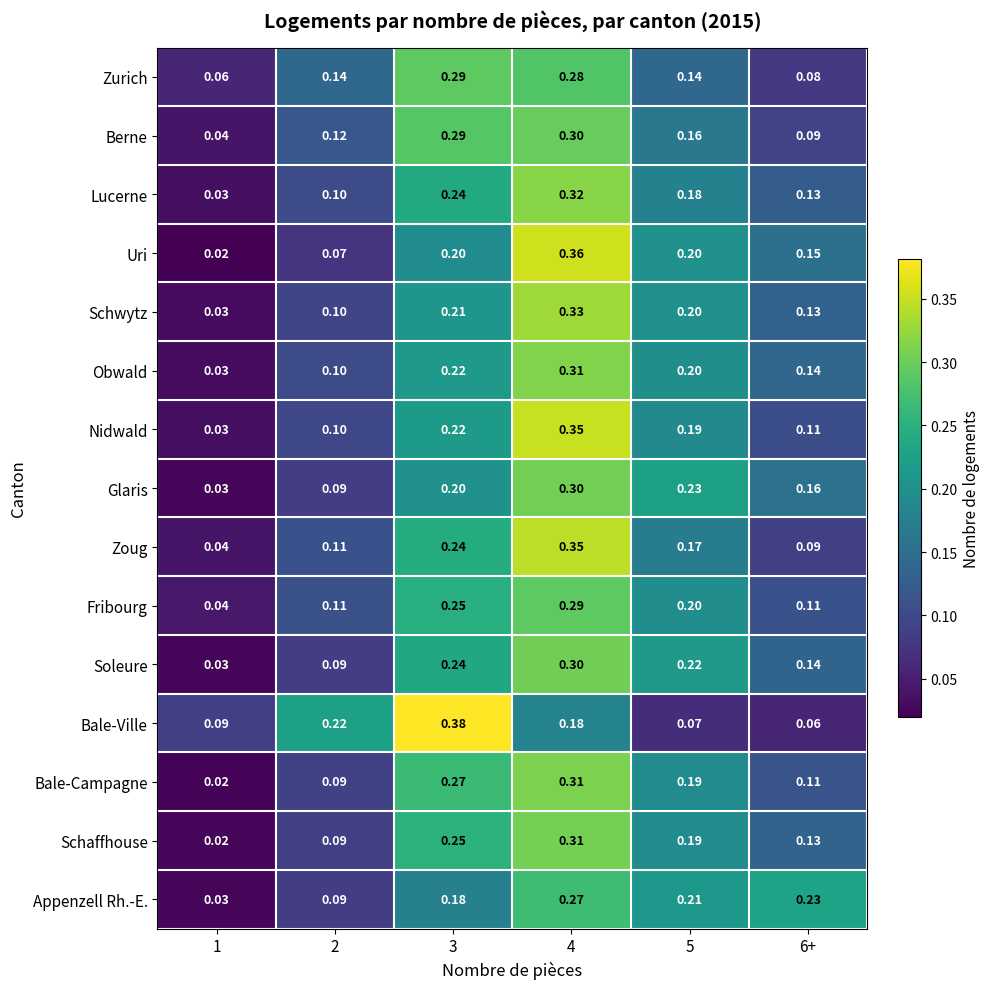

Which series has the largest total across all categories?

Soleure